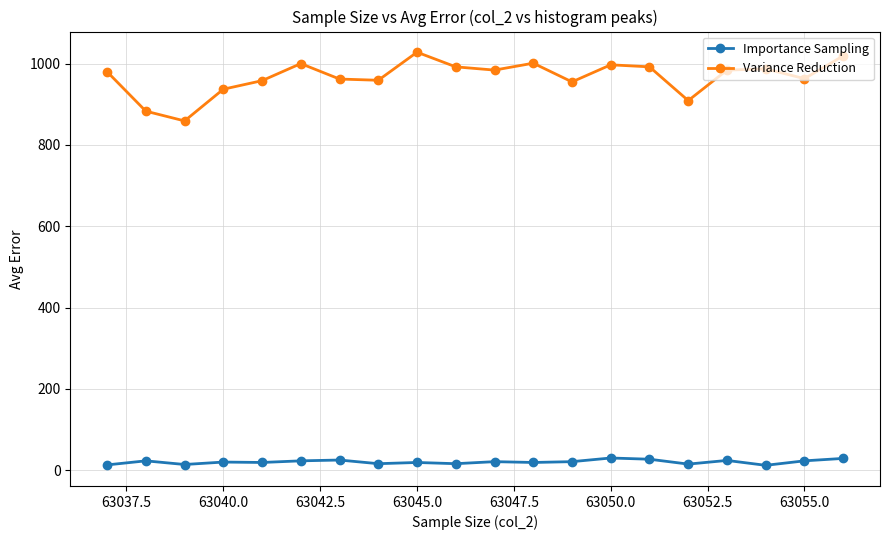

True or false: Variance Reduction and Importance Sampling cross at least once.

False